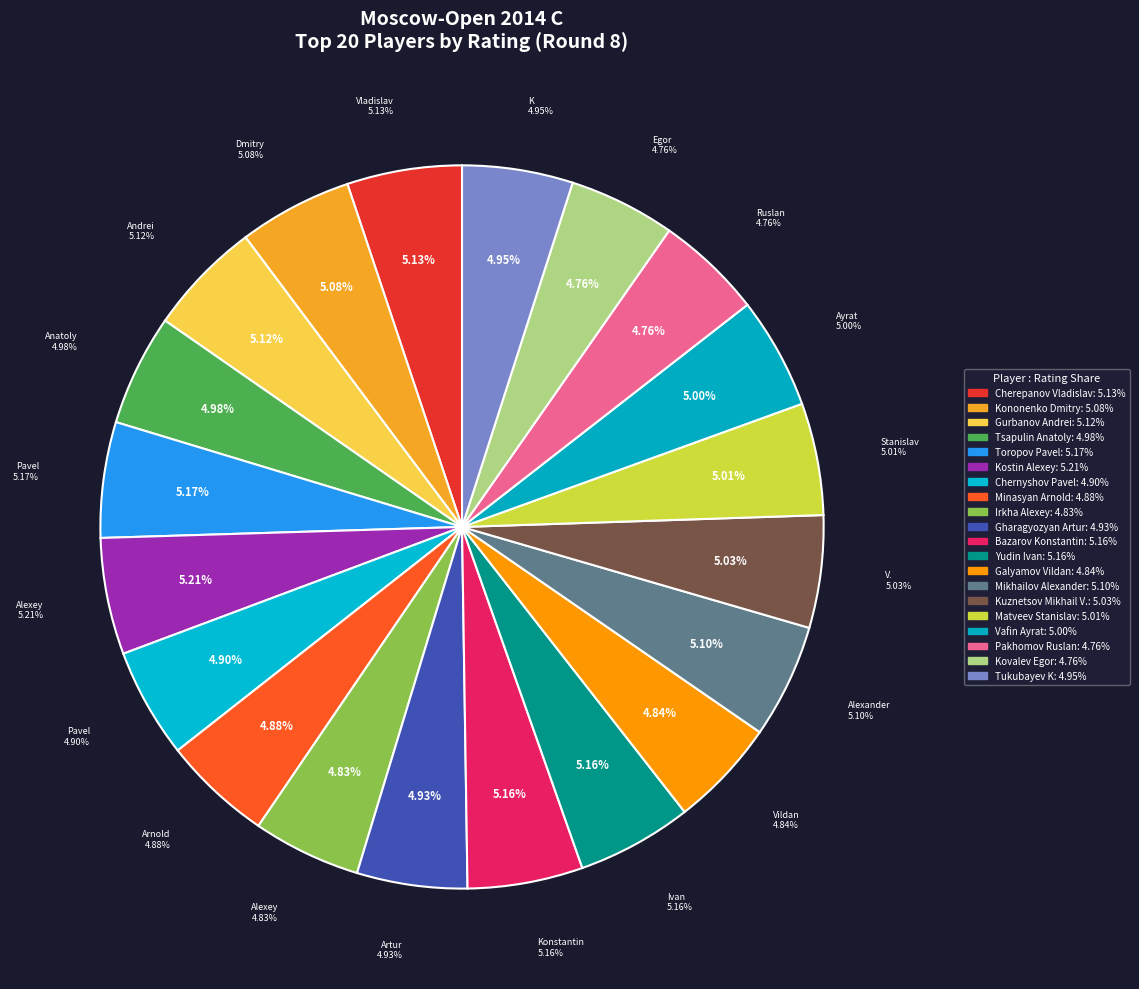

Is it true that Pakhomov Ruslan is 5% of the pie?

True